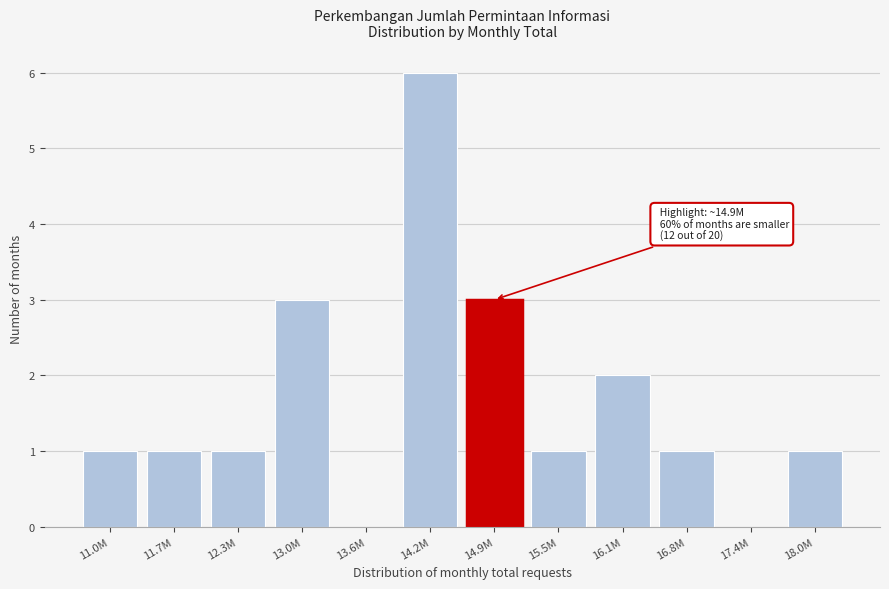

Reading left to right, transcribe all the data shown in this chart.

11.0M=1	11.7M=1	12.3M=1	13.0M=3	13.6M=0	14.2M=6	14.9M=3	15.5M=1	16.1M=2	16.8M=1	17.4M=0	18.0M=1